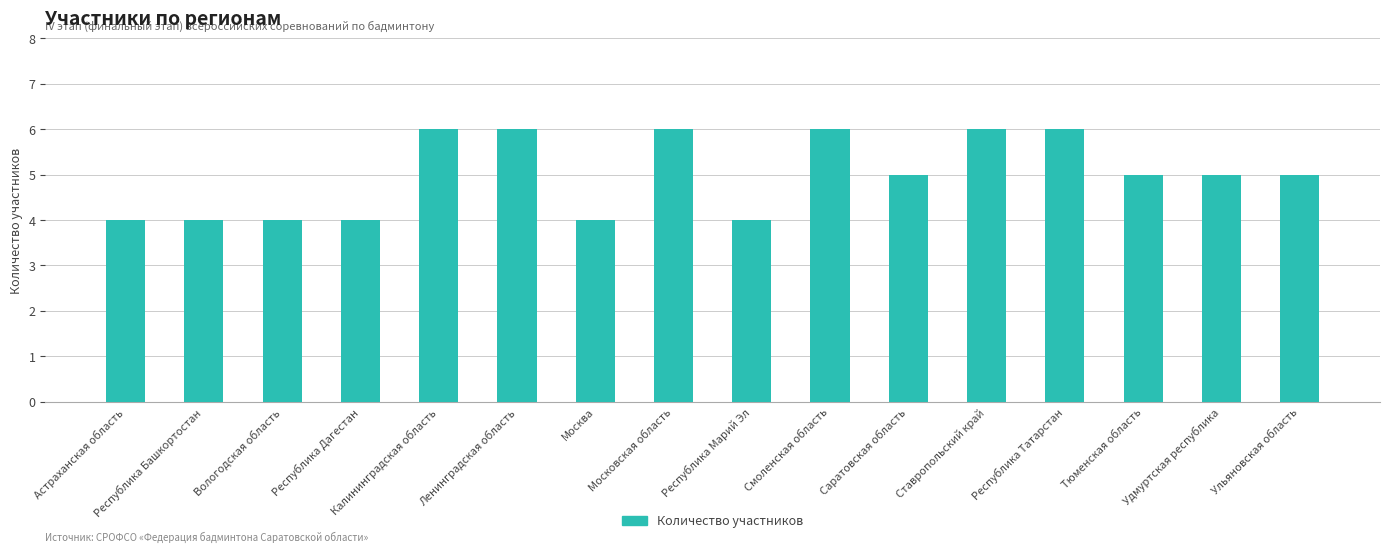

Reading right to left, transcribe all the data shown in this chart.

5	5	5	6	6	5	6	4	6	4	6	6	4	4	4	4